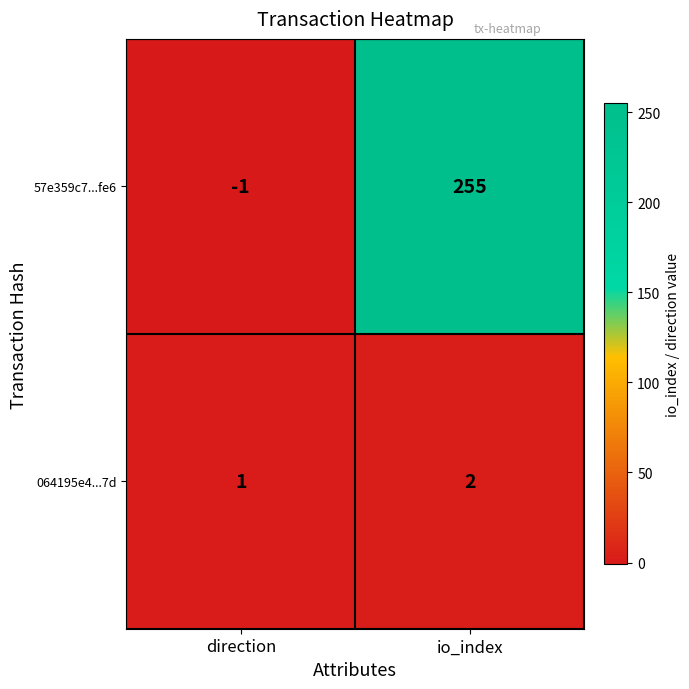

What is the sum of all 064195e4...7d values?

3